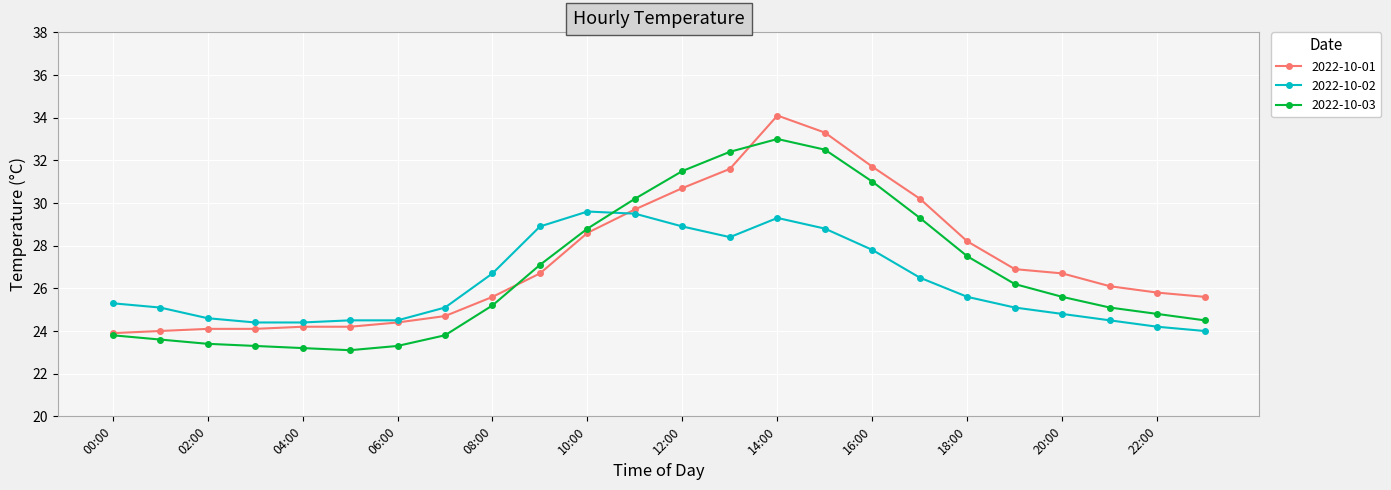

What is the minimum value shown in the chart?

23.1